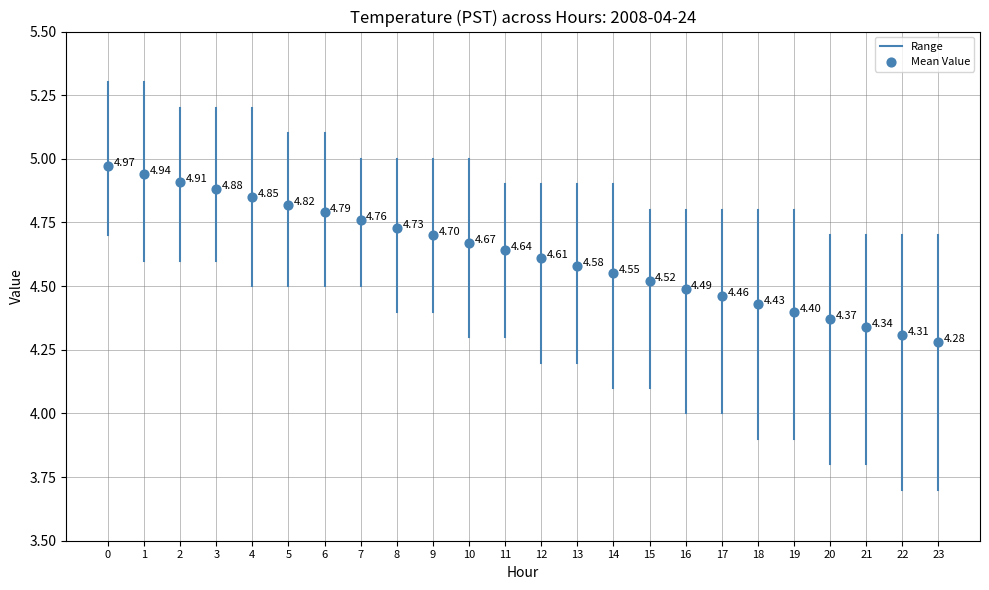

What is the range of Y values (max minus min)?

0.7